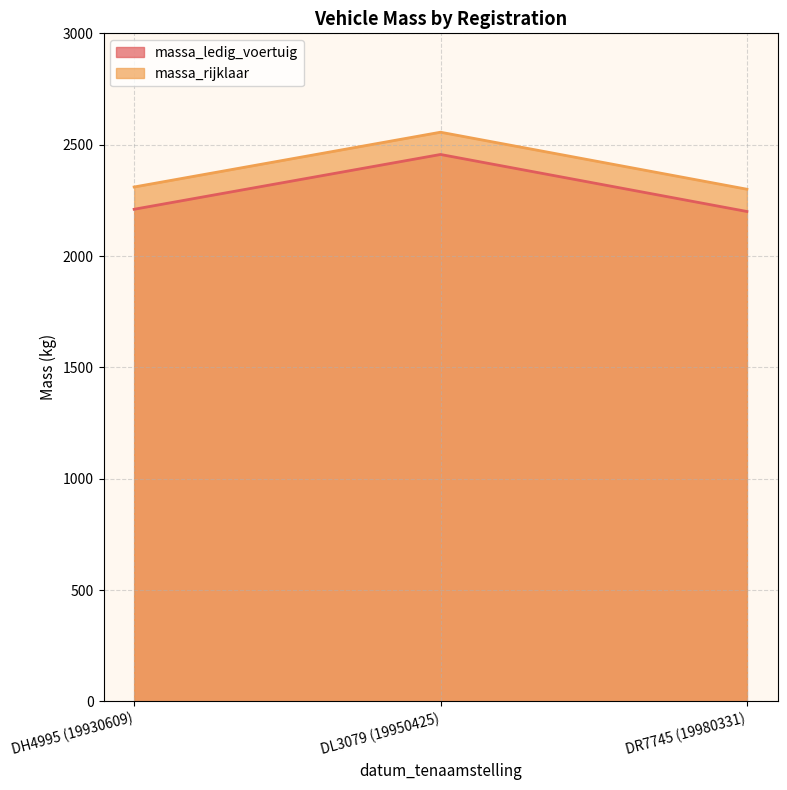

Does the chart have visible grid lines?

Yes